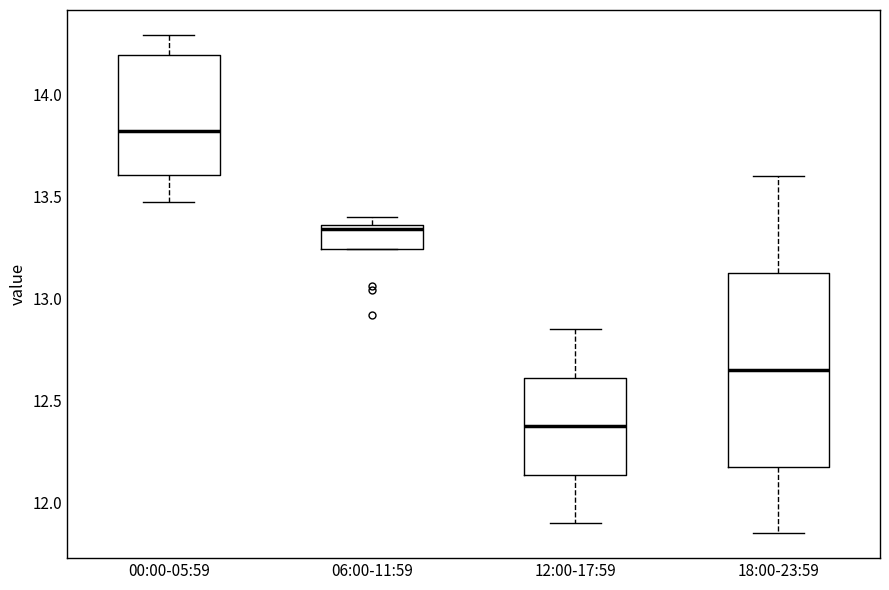

Reading left to right, transcribe this box plot: for each box, give where its median line is, the range the box spans, and where its two whiskers end, as read against the y-axis. The values are not printed on the chart, so give them approximately, as read against the axis.

00:00-05:59: median 13.80, box 13.60 to 14.20, whiskers 13.45 to 14.30
06:00-11:59: median 13.35 (just below the box's upper edge), box 13.25 to 13.35, whiskers 13.25 to 13.40
12:00-17:59: median 12.40, box 12.15 to 12.60, whiskers 11.90 to 12.85
18:00-23:59: median 12.65, box 12.20 to 13.15, whiskers 11.85 to 13.60